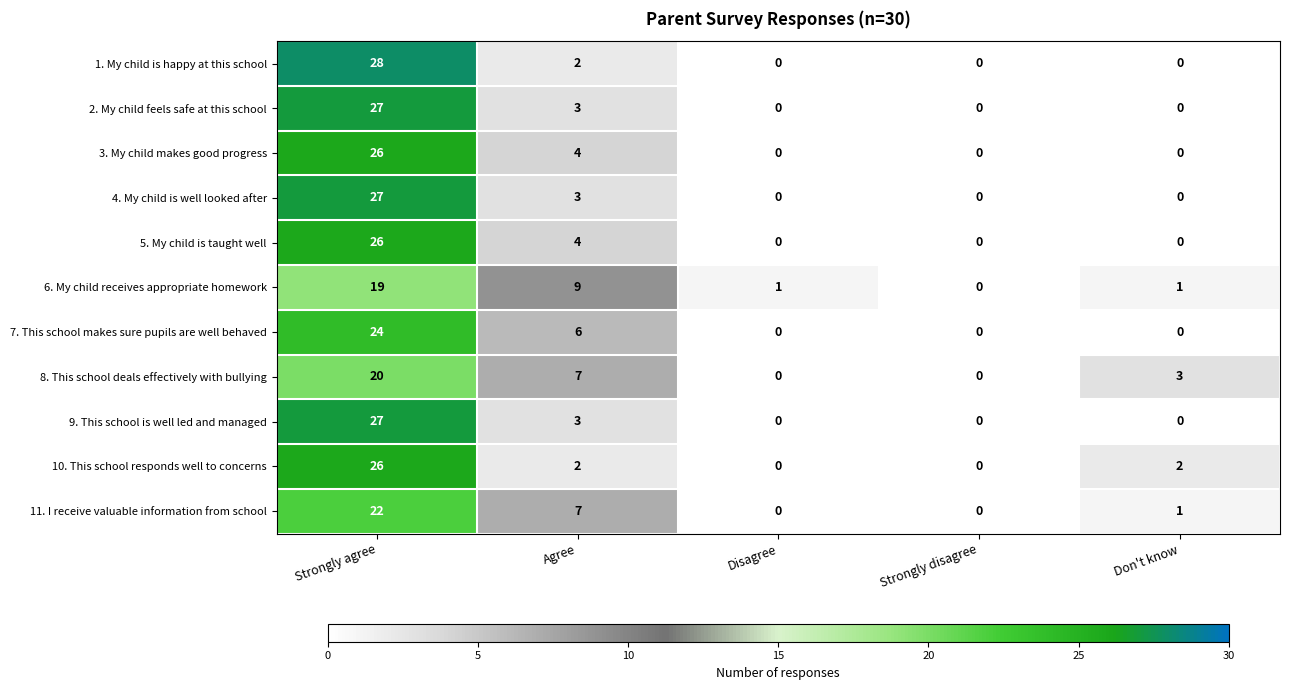

Between Strongly agree and Strongly disagree, which series saw the biggest shift?

1. My child is happy at this school